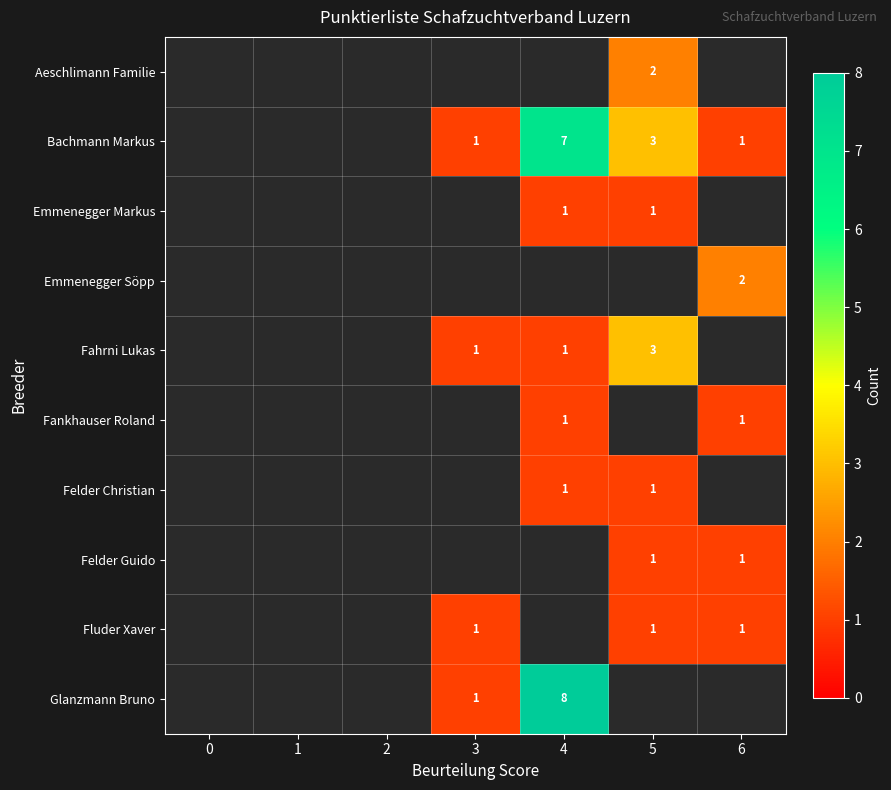

Is it true that Bachmann Markus equals 2 at 4?

False